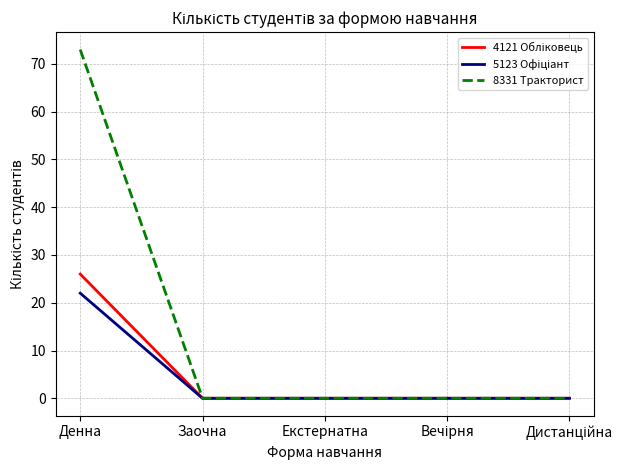

What position from the left is Заочна?

2